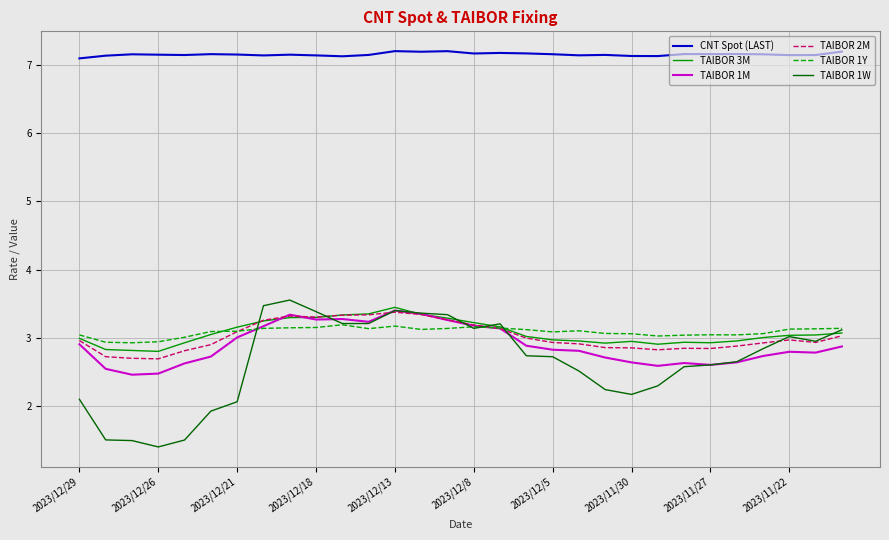

What is the greatest value displayed?

7.2